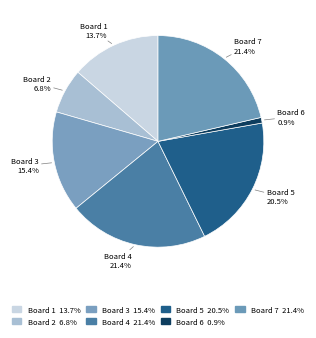

What is the ratio of the value at Board 7 to the value at Board 3?

1.4